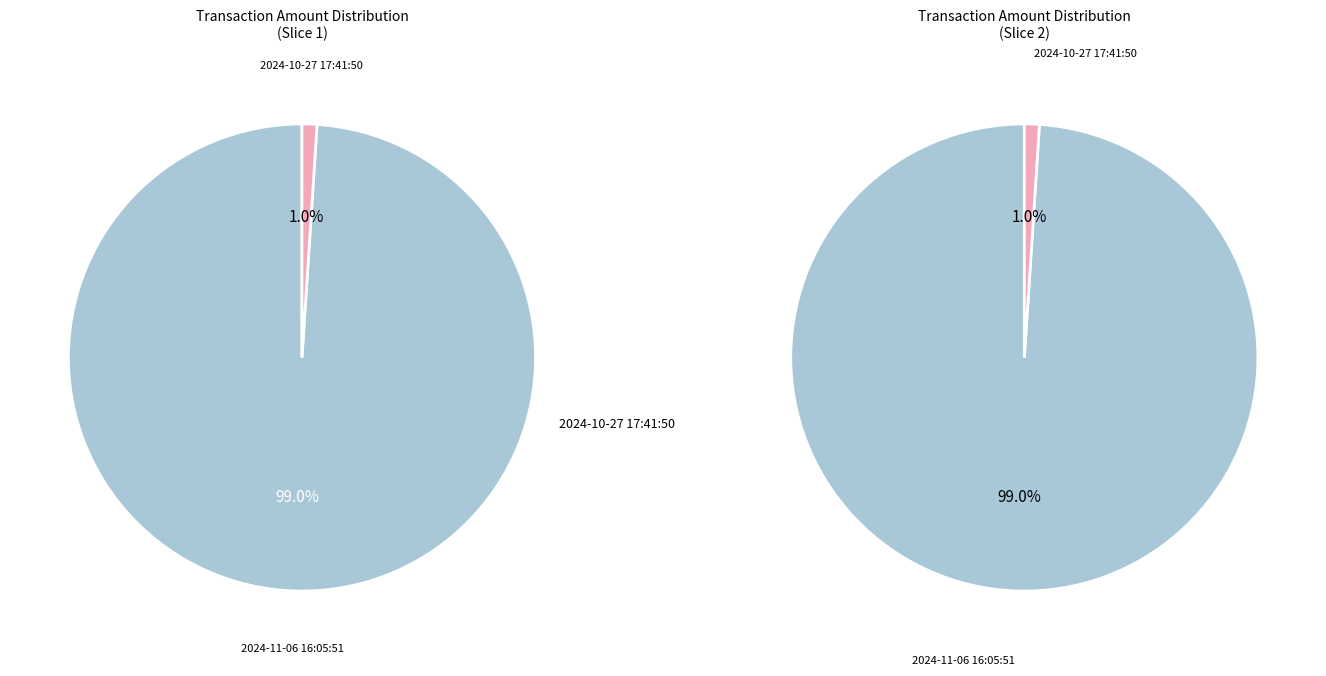

Between 2024-10-27 17:41:50 and 2024-11-06 16:05:51, which is larger?

2024-11-06 16:05:51